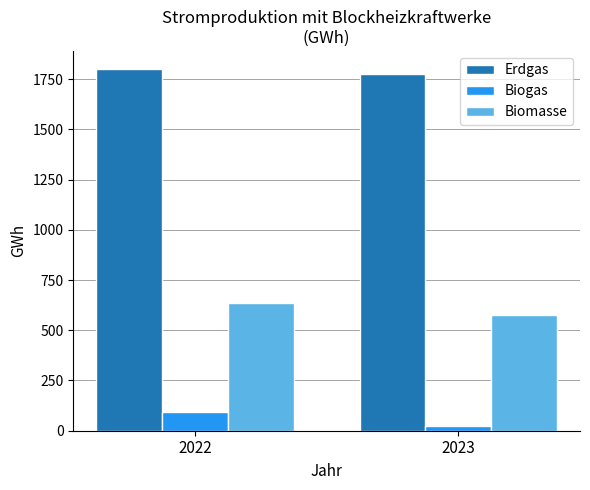

Is it true that Biomasse equals 414 at 2022?

False